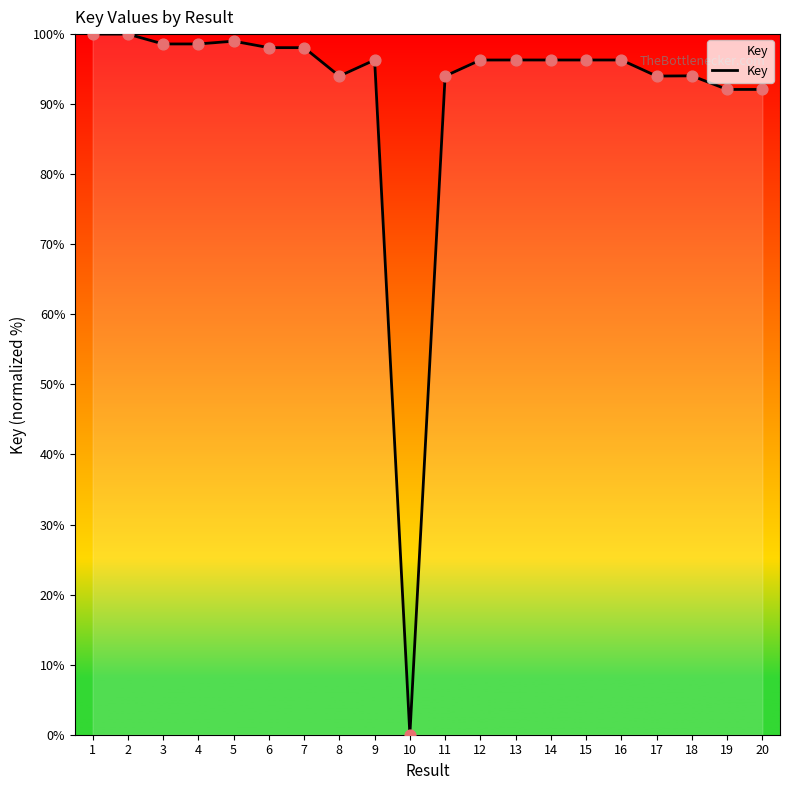

What is the ratio of the value at 7 to the value at 15?

1.0